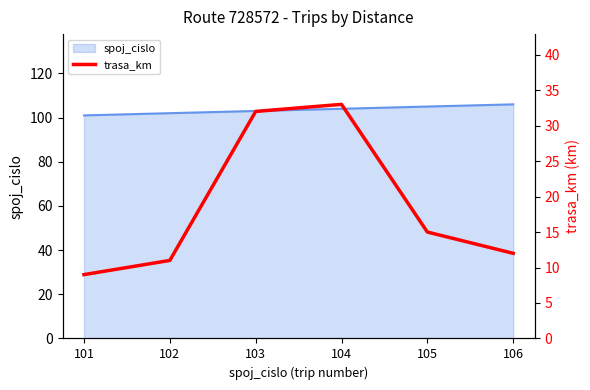

Reading left to right, list all the values displayed in this chart.

9	11	32	33	15	12